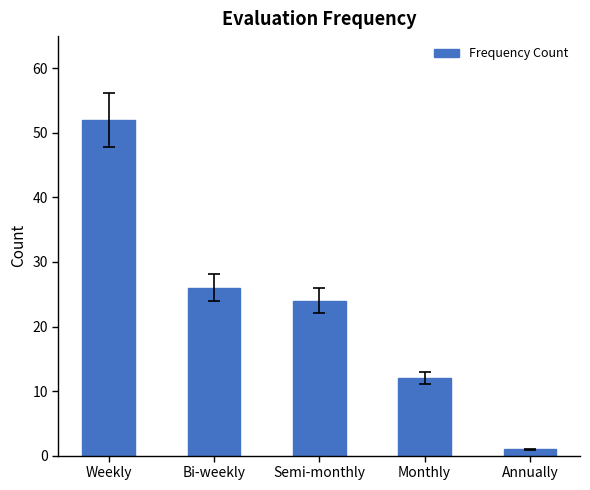

Does the chart contain any negative values?

No